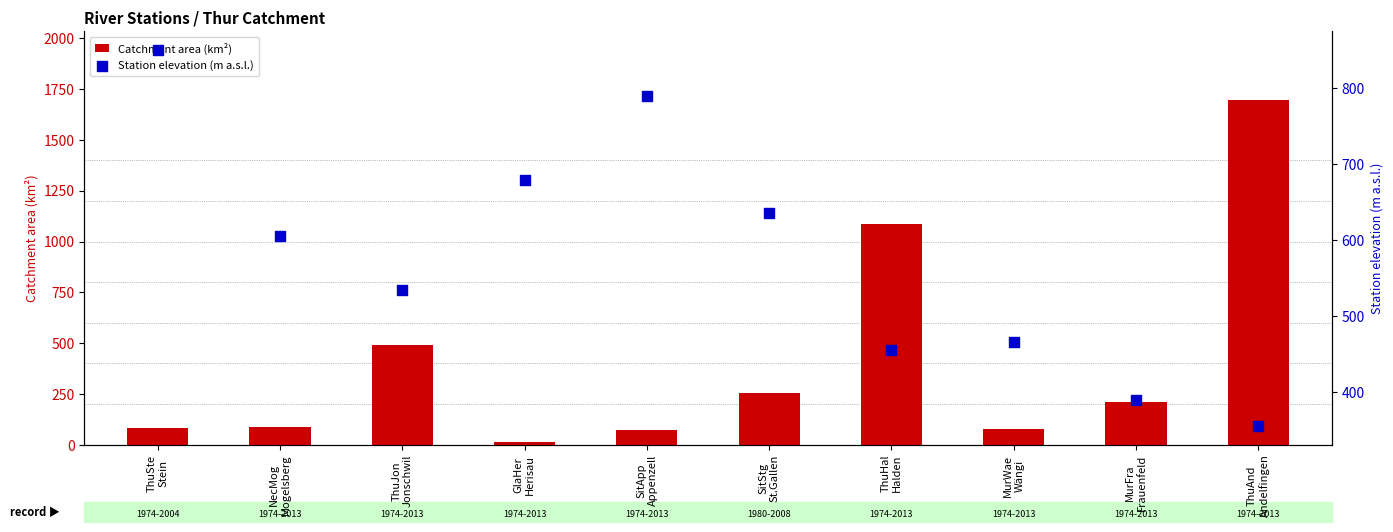

Which series contains the highest Y value?

Catchment area (km²)